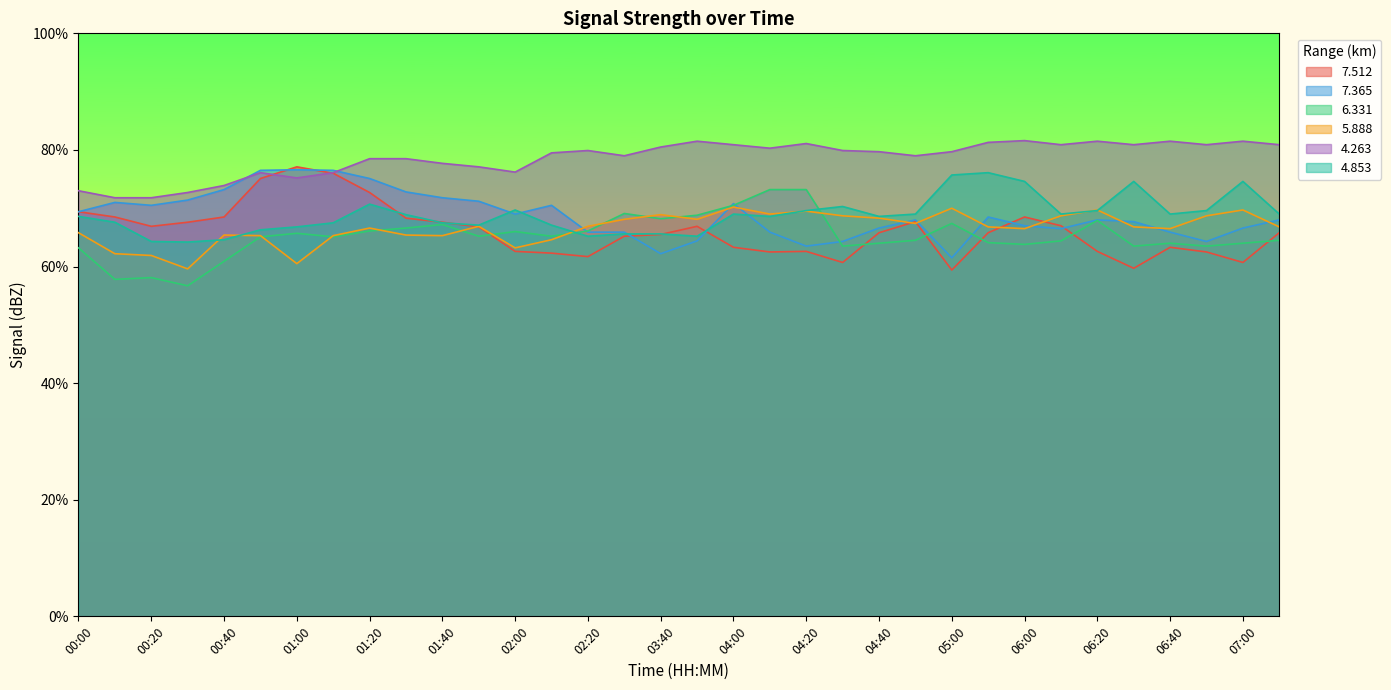

What is the minimum value shown in the chart?

56.7